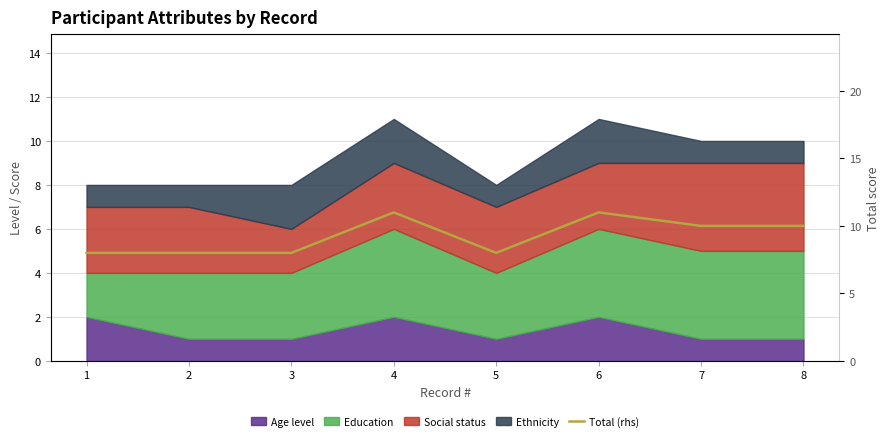

True or false: the data shows 11 at 6.

True